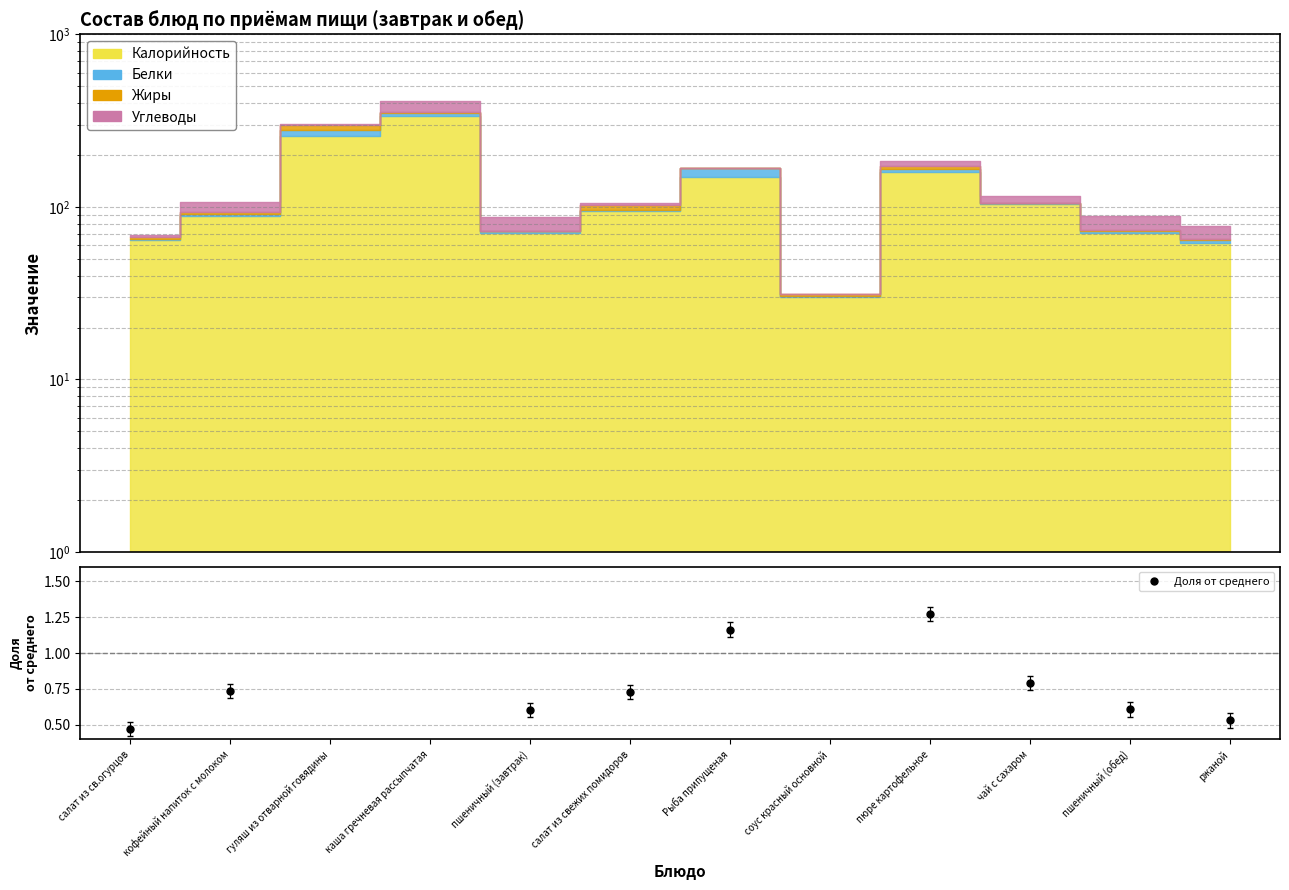

Does the chart display data point markers on the line(s)?

No